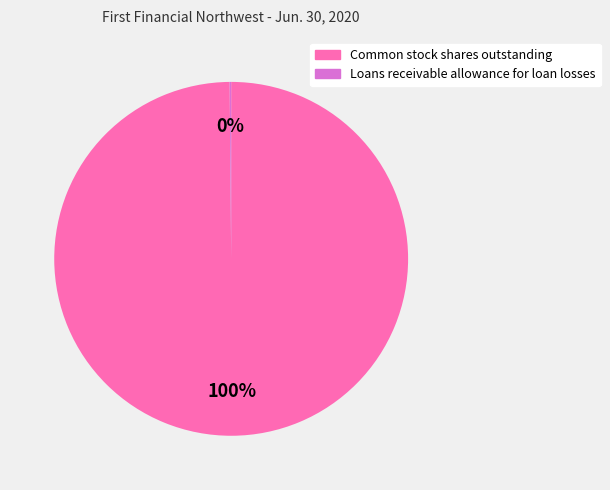

Is there any slice that represents more than half of the pie?

Yes